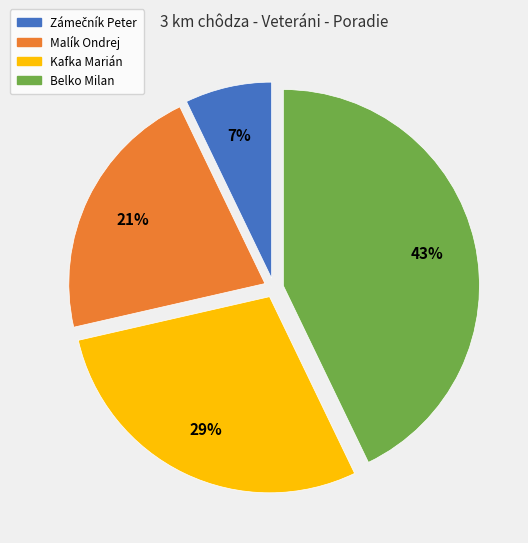

Which slice is the largest?

Belko Milan